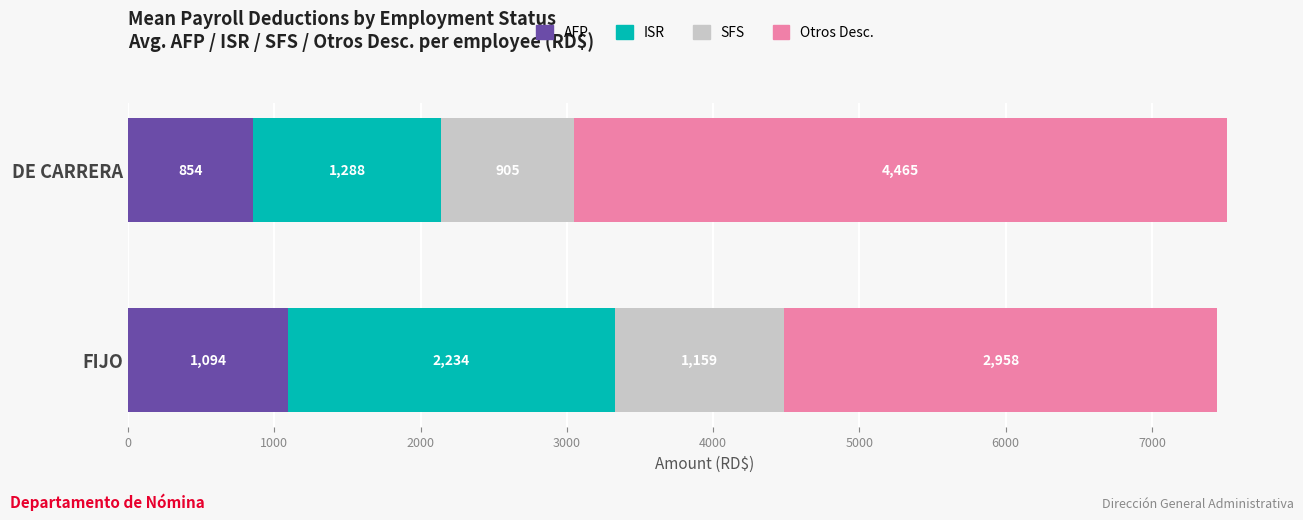

Is it true that AFP equals 1428.9 at DE CARRERA?

False